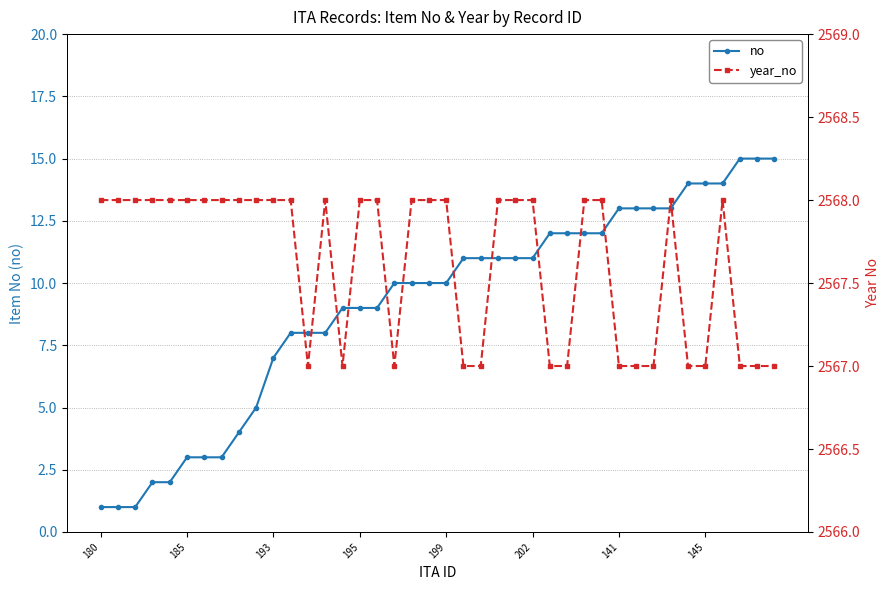

True or false: year_no has a value of 2568 at 29.

True